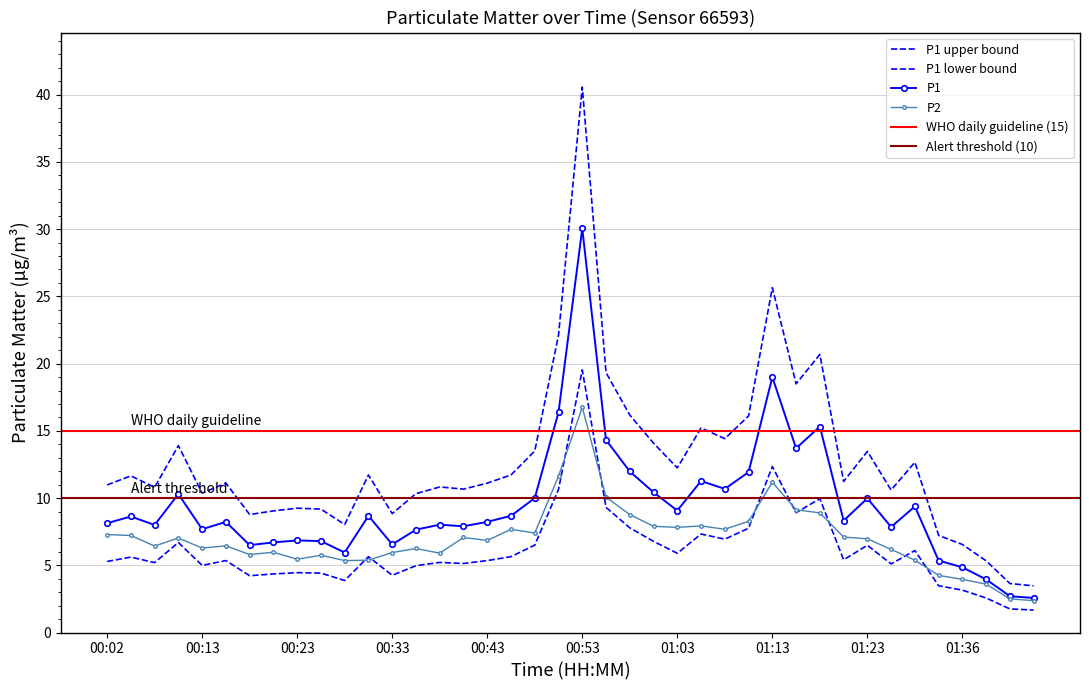

Where is the first local minimum for P2?

00:08